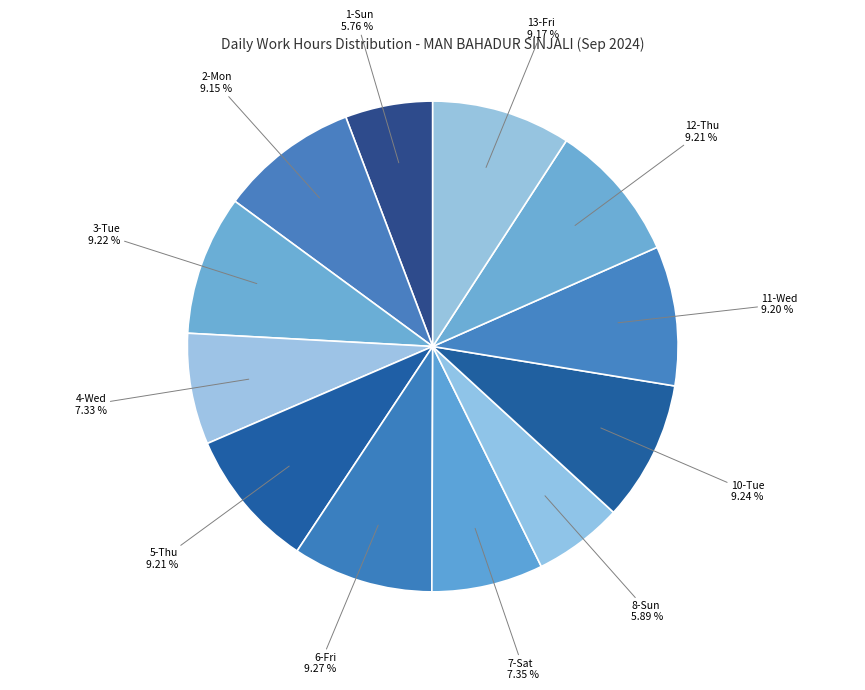

Is there a majority slice in this chart?

No